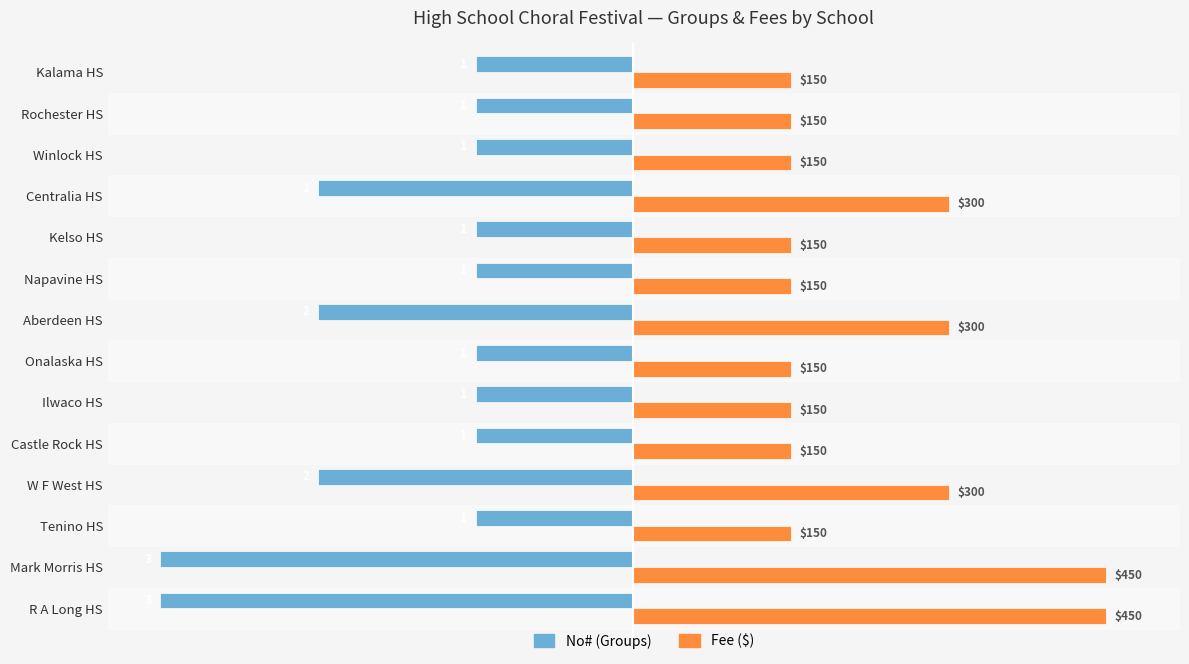

What is the spread (max minus min) of values at Kalama HS?

300